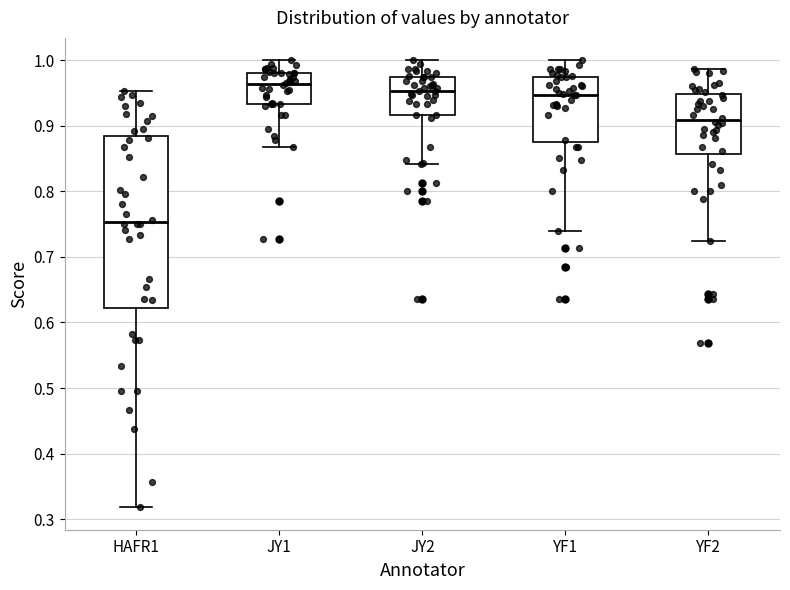

Reading left to right, read every box against the y-axis: the position of its median line, the range the box covers, and the ends of its whiskers. The values are not printed on the chart, so give them approximately, as read against the axis.

HAFR1: median 0.75, box 0.62 to 0.88, whiskers 0.32 to 0.95
JY1: median 0.96, box 0.93 to 0.98, whiskers 0.87 to 1.00
JY2: median 0.95, box 0.92 to 0.97, whiskers 0.84 to 1.00
YF1: median 0.95, box 0.88 to 0.97, whiskers 0.74 to 1.00
YF2: median 0.91, box 0.86 to 0.95, whiskers 0.73 to 0.99